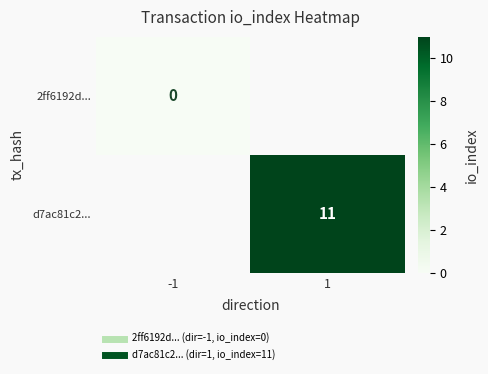

How many series are shown in this chart?

2